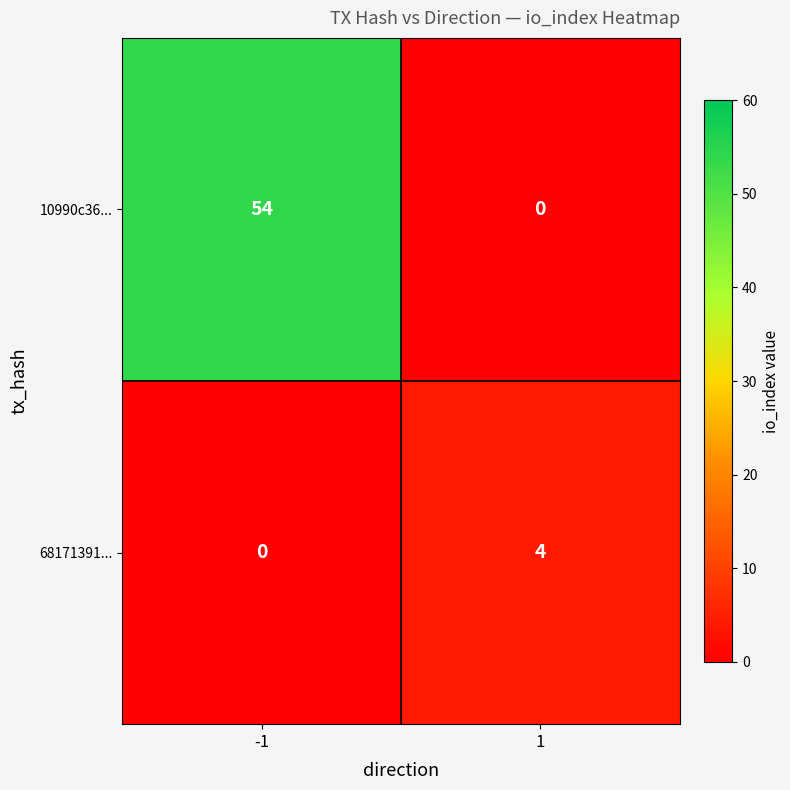

How many data points in 68171391... are less than 4?

1